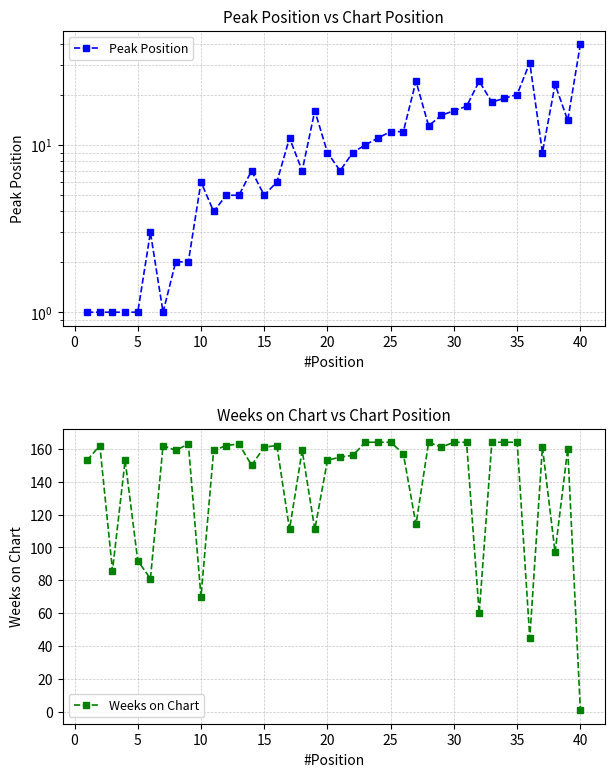

True or false: Weeks on Chart has more than 1 points higher than both neighbors.

True